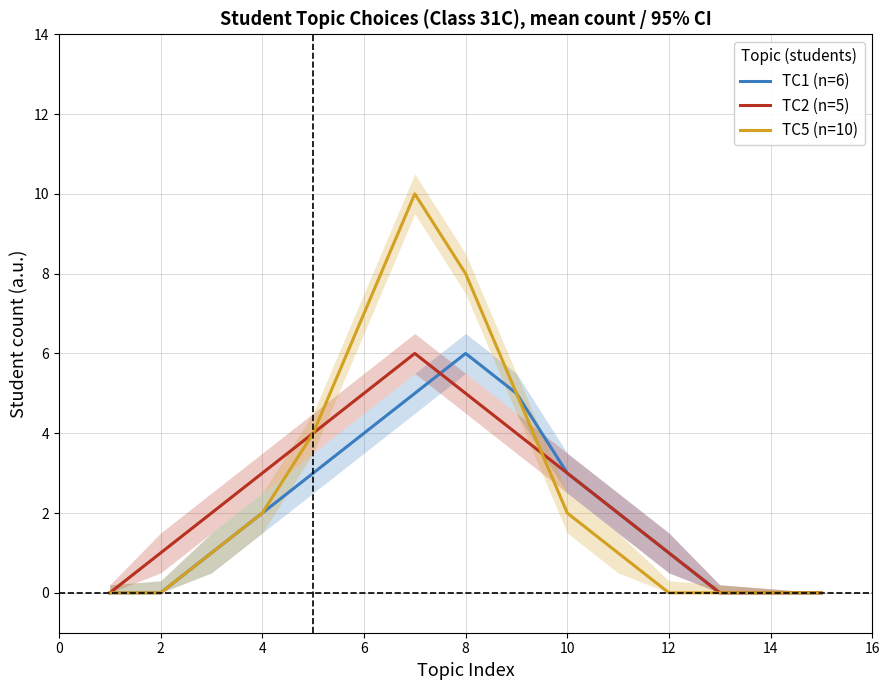

True or false: TC2 (n=5) and TC5 (n=10) cross at least once.

True